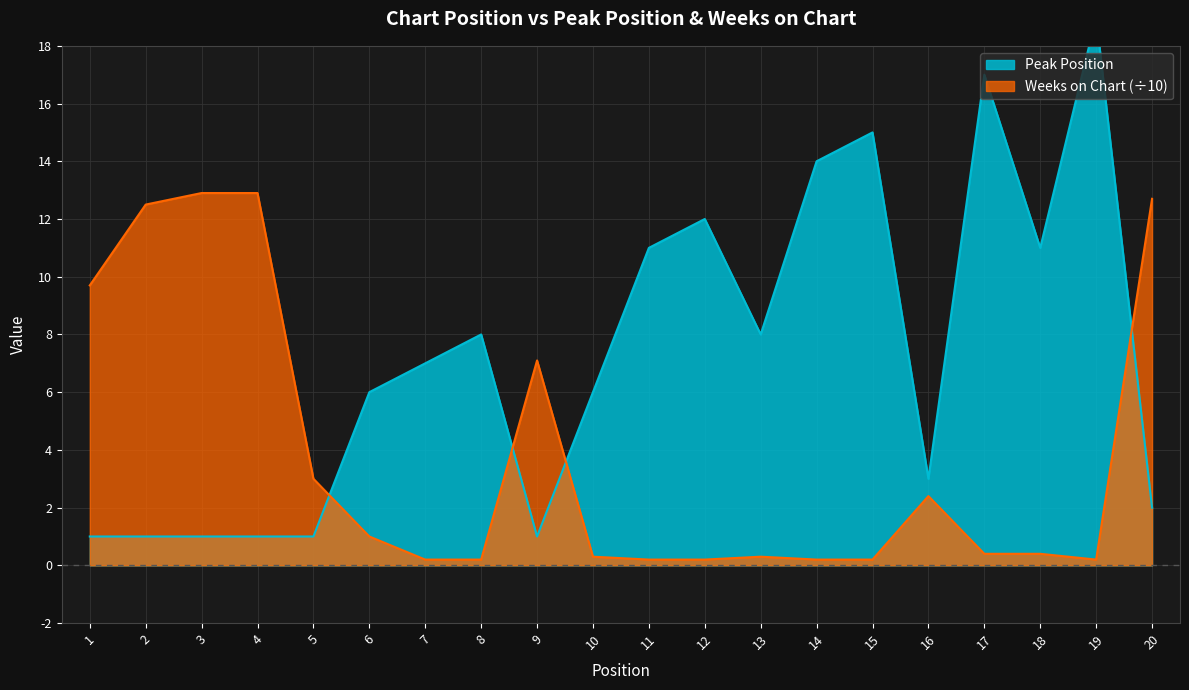

How many times do Peak Position and Weeks on Chart cross each other?

4